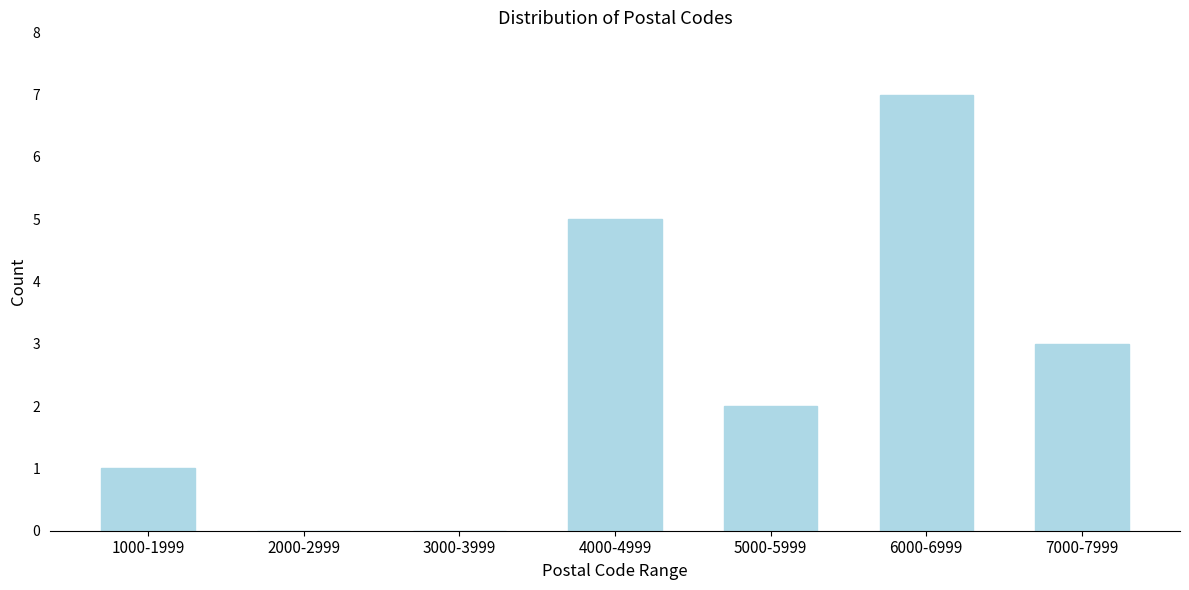

Reading right to left, list all the values displayed in this chart.

7000-7999=3	6000-6999=7	5000-5999=2	4000-4999=5	3000-3999=0	2000-2999=0	1000-1999=1